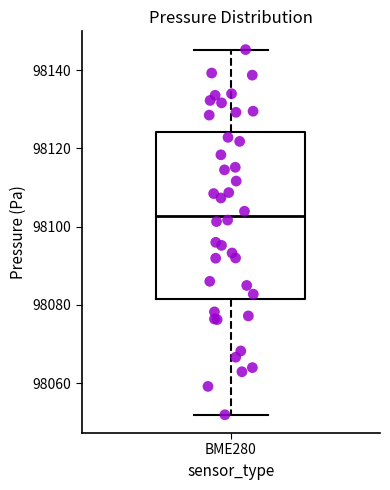

Read this box plot against the y-axis: the position of the median line, the range covered by the box, and the ends of both whiskers. The values are not printed on the chart, so give them approximately, as read against the axis.

median 98102, box 98082 to 98124, whiskers 98052 to 98146